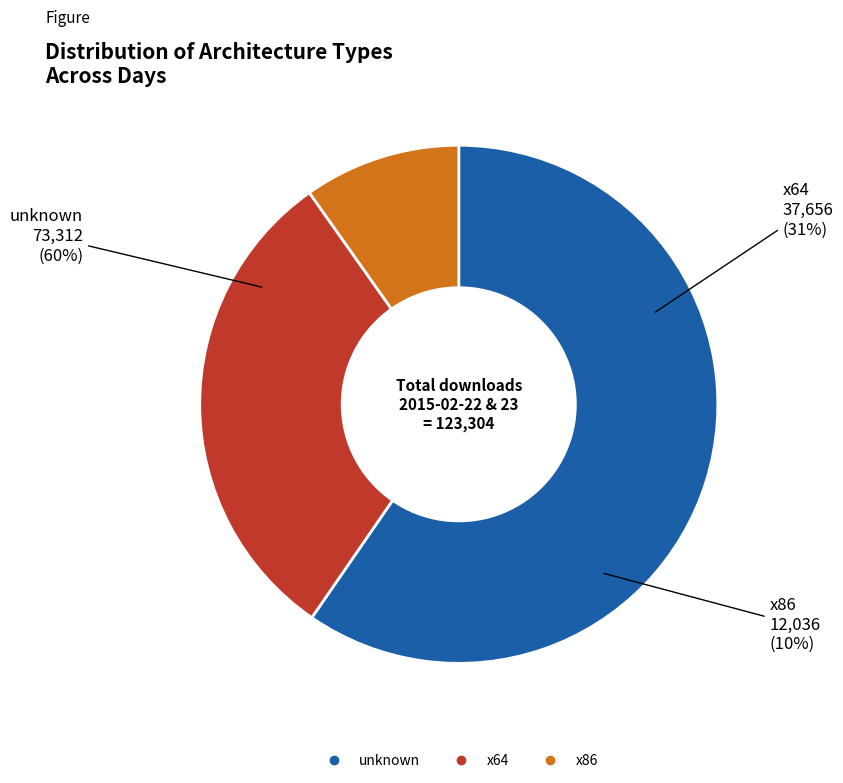

Count the number of slices in the pie.

2